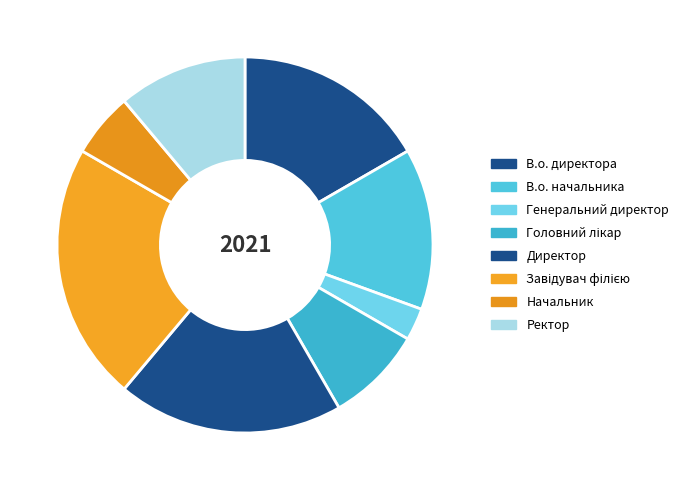

What percentage is NOT represented by Директор?

80.6%